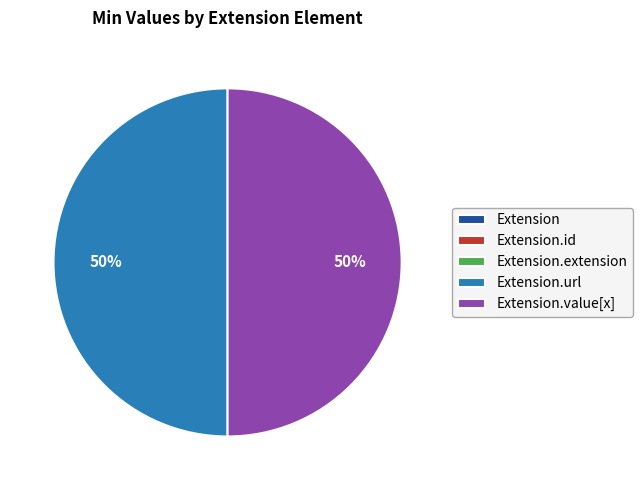

Rank the categories by value from lowest to highest.

Extension, Extension.id, Extension.extension, Extension.url, Extension.value[x]